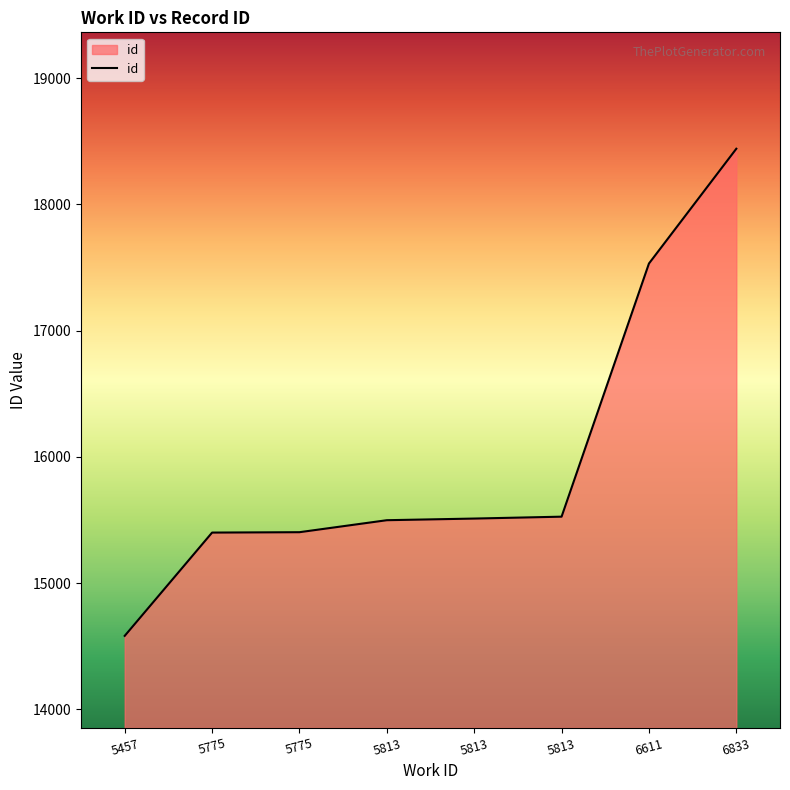

At which category does the chart reach its minimum across all series?

5457